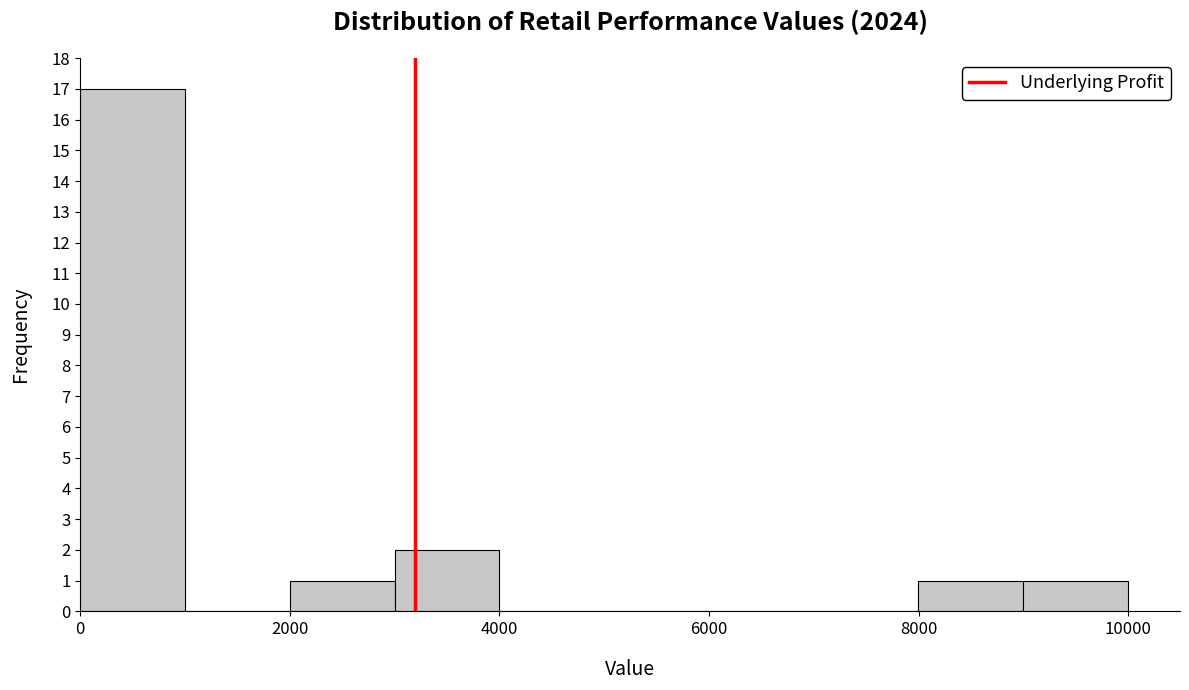

What is the height of the bar covering 3000 to 4000 on the x-axis? Neither the bar edges nor the heights are printed on the chart, so give them approximately, as read against the axes.

2